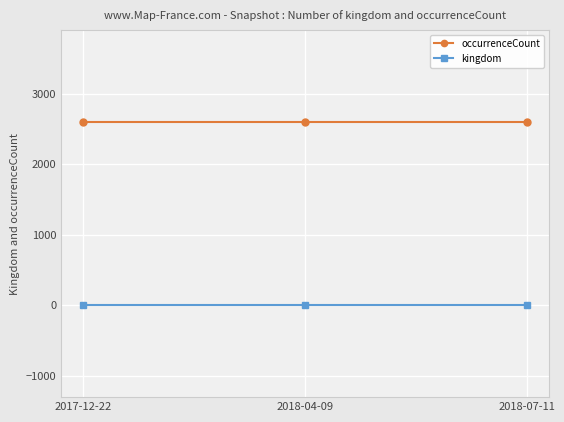

What position from the left is 2018-04-09?

2